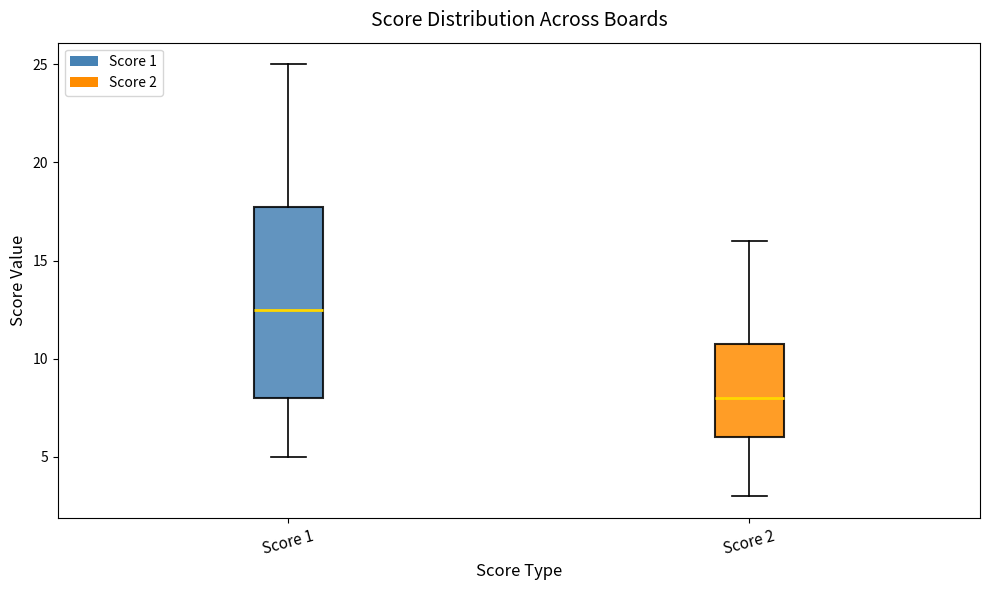

Which box has the highest median line?

Score 1